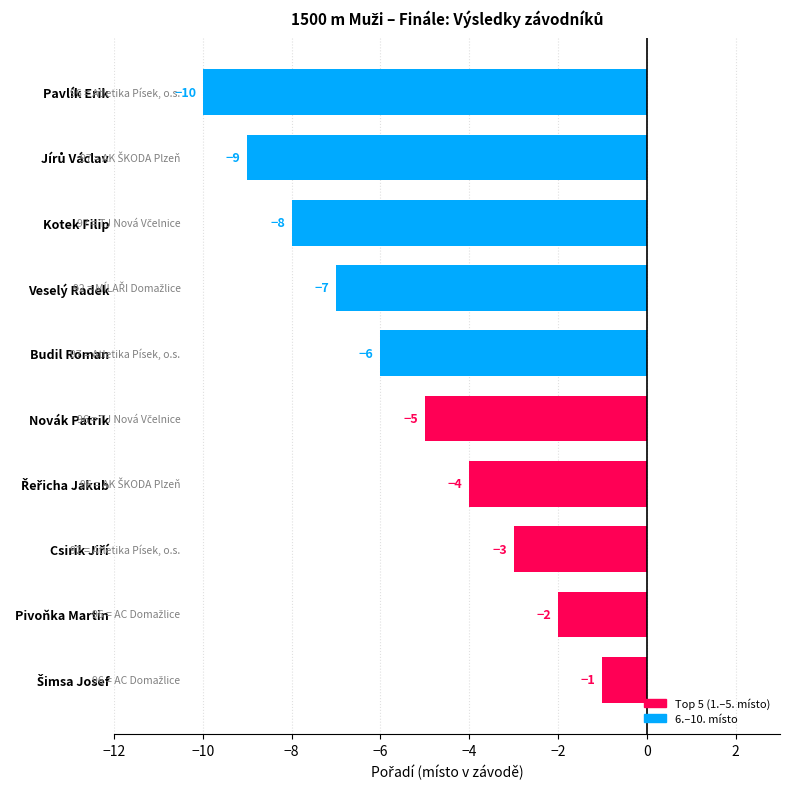

What is the smallest value displayed?

-10